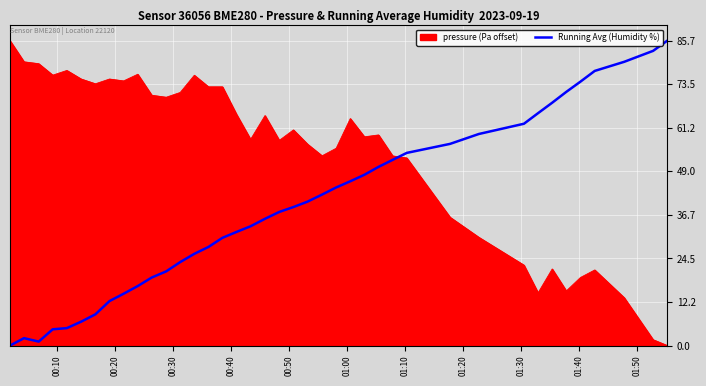

Which series ends up on top after the final intersection of pressure (Pa offset) and Running Avg (Humidity %)?

Running Avg (Humidity %)